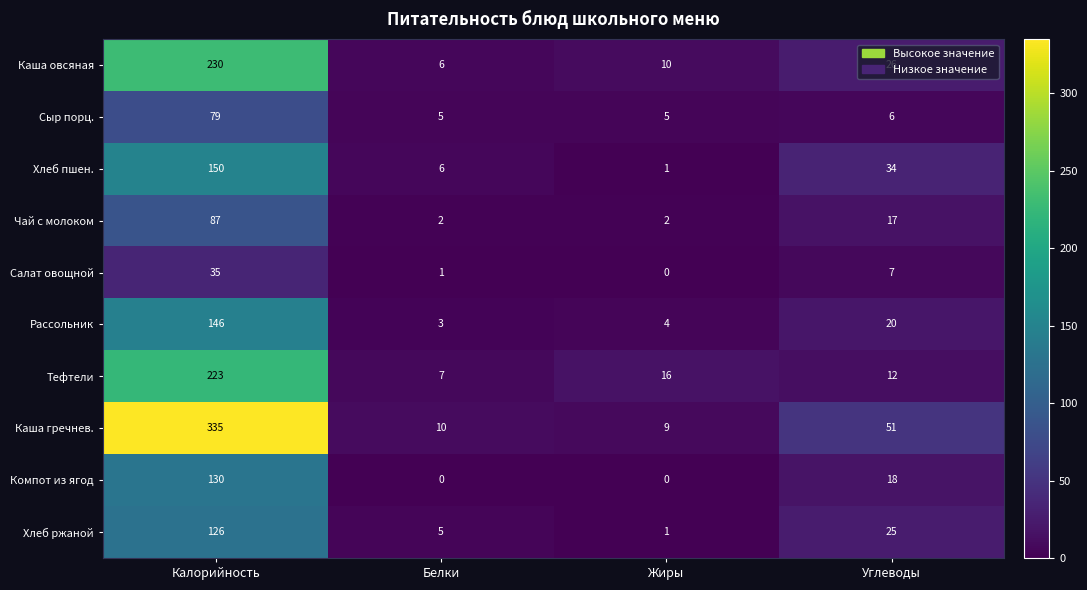

At which label is Сыр порц. closest to 42?

Углеводы